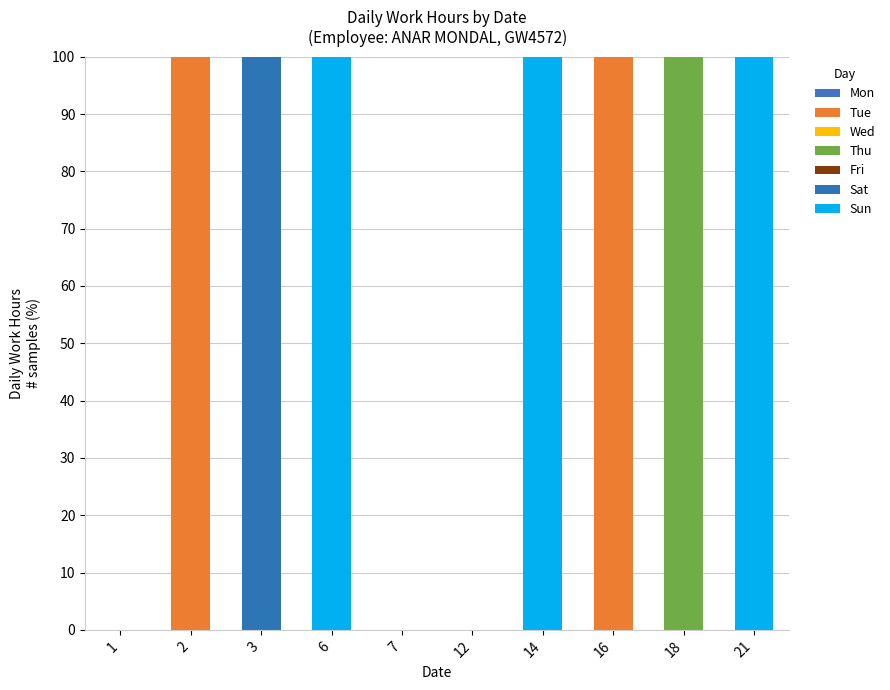

Does the chart contain stacked bars?

Yes